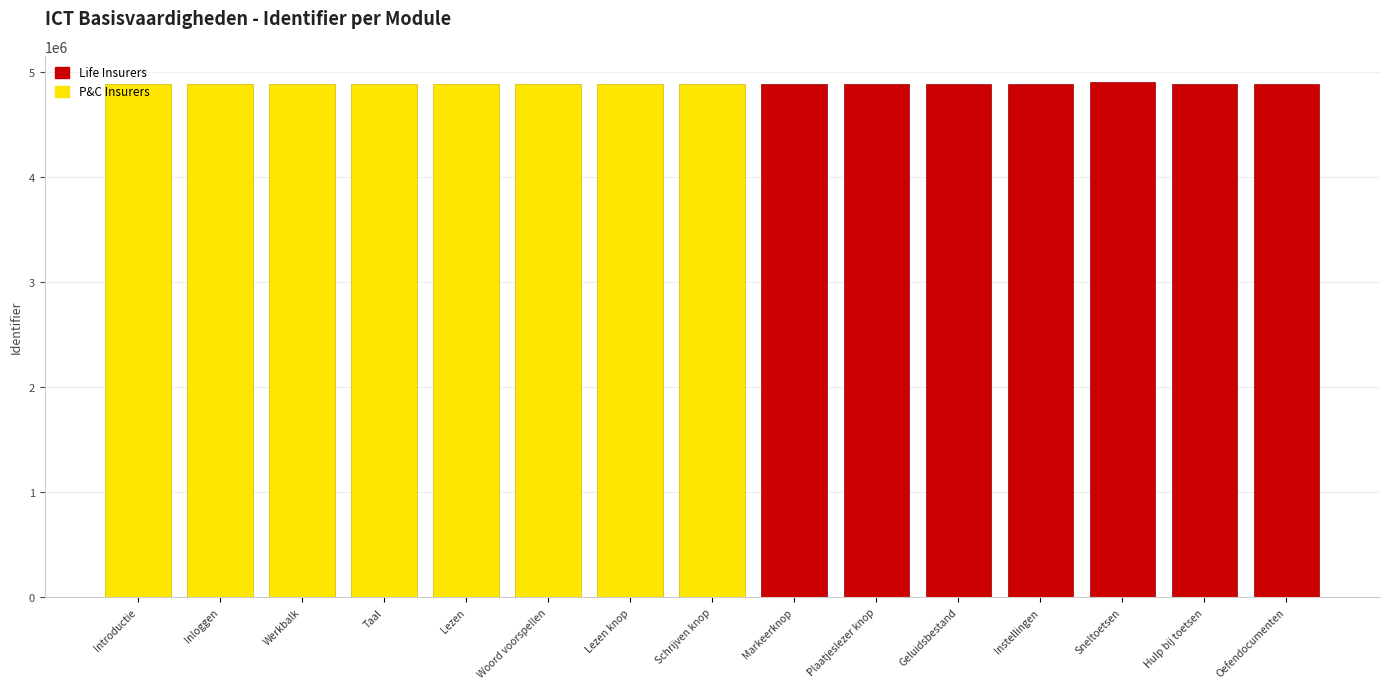

Reading right to left, list all the values displayed in this chart.

P&C Insurers (VMBO leerling): Oefendocumenten=0	Hulp bij toetsen=0	Sneltoetsen=0	Instellingen=0	Geluidsbestand=0	Plaatjeslezer knop=0	Markeerknop=0	Schrijven knop=4881365	Lezen knop=4881167	Woord voorspellen=4881037	Lezen=4880498	Taal=4880494	Werkbalk=4880492	Inloggen=4880490	Introductie=4880487
Life Insurers (ICT module): Oefendocumenten=4880525	Hulp bij toetsen=4880523	Sneltoetsen=4907201	Instellingen=4880518	Geluidsbestand=4881387	Plaatjeslezer knop=4881382	Markeerknop=4881377	Schrijven knop=0	Lezen knop=0	Woord voorspellen=0	Lezen=0	Taal=0	Werkbalk=0	Inloggen=0	Introductie=0